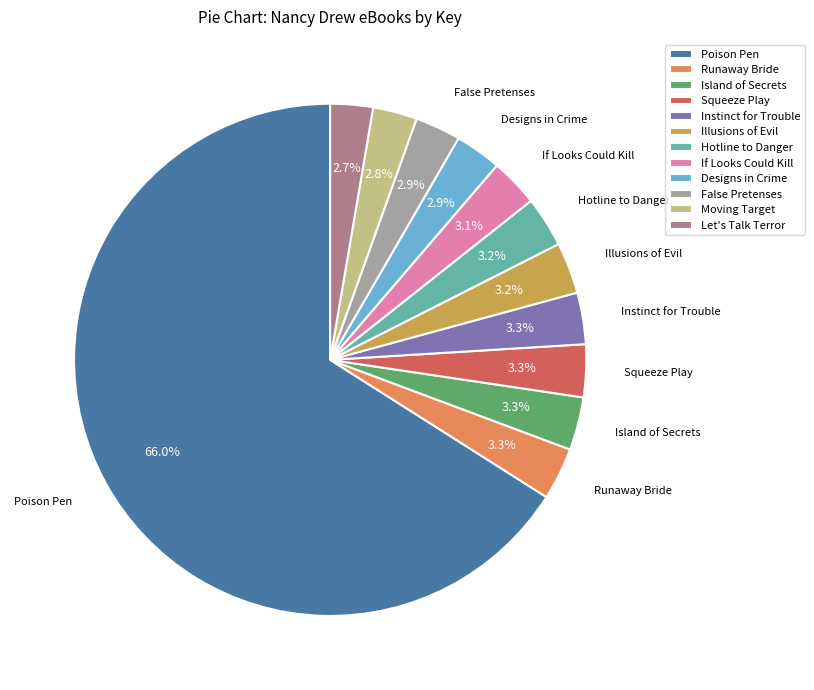

How many slices are in this pie chart?

12